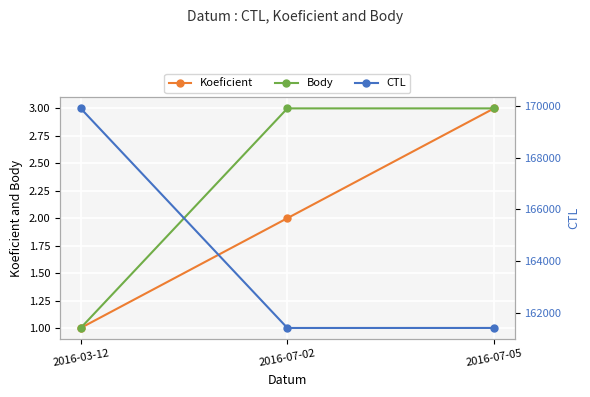

What is the total value across all series at 2016-07-02?

161415